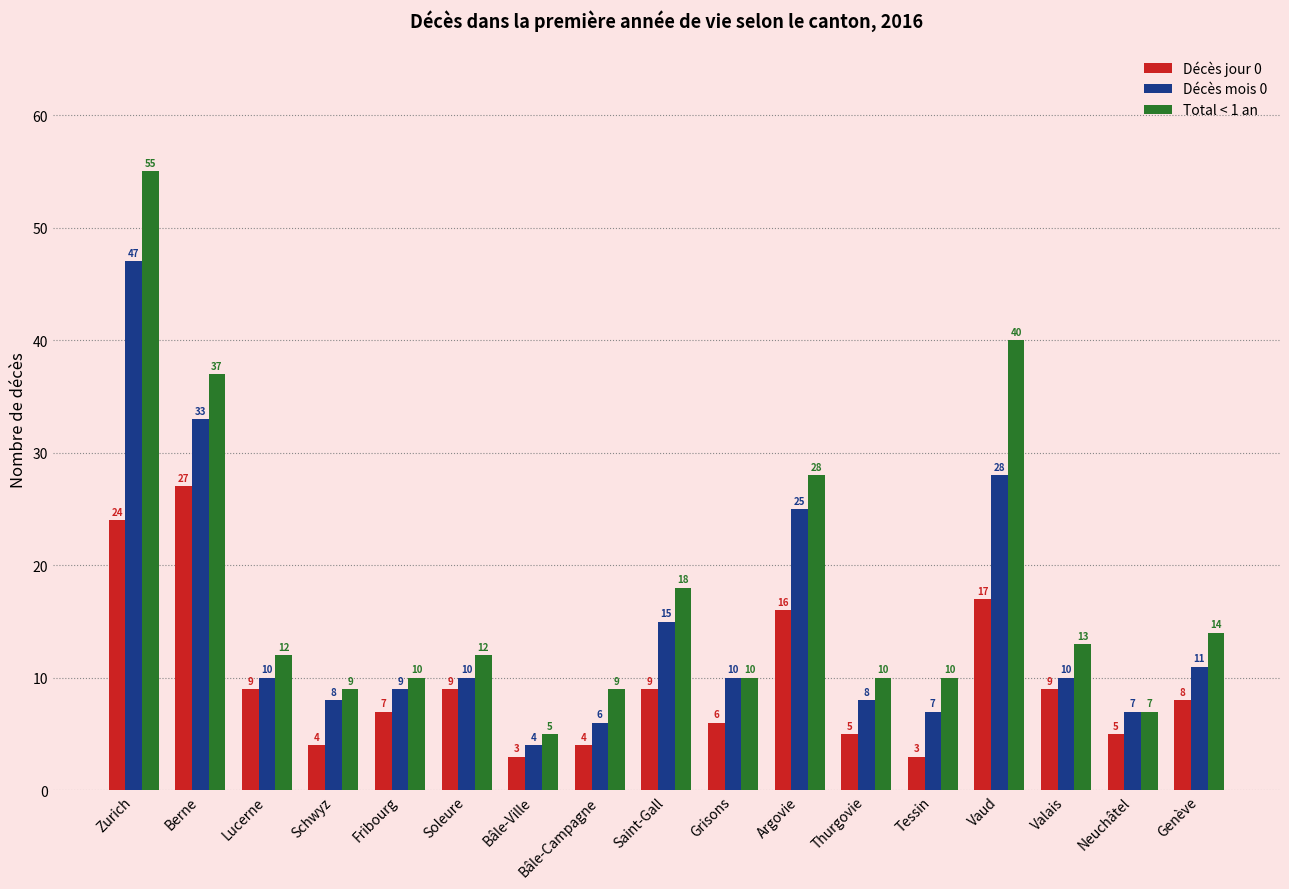

What is the value of the Total < 1 an bar at the 12th from the left?

10